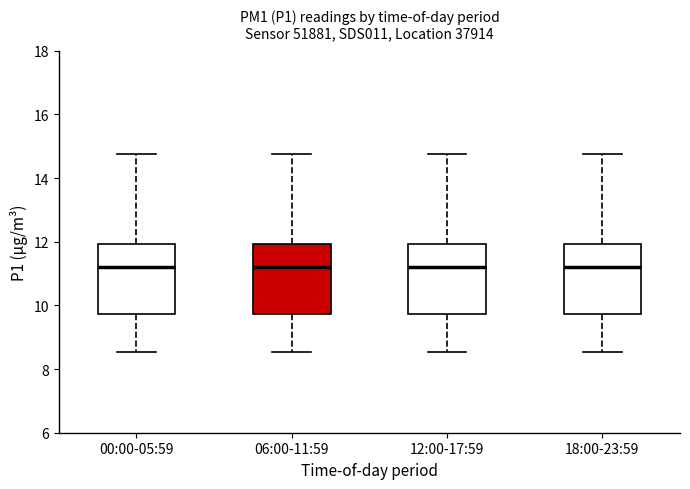

Reading left to right, read every box against the y-axis: the position of its median line, the range the box covers, and the ends of its whiskers. The values are not printed on the chart, so give them approximately, as read against the axis.

00:00-05:59: median 11.2, box 9.8 to 12.0, whiskers 8.6 to 14.8
06:00-11:59: median 11.2, box 9.8 to 12.0, whiskers 8.6 to 14.8
12:00-17:59: median 11.2, box 9.8 to 12.0, whiskers 8.6 to 14.8
18:00-23:59: median 11.2, box 9.8 to 12.0, whiskers 8.6 to 14.8